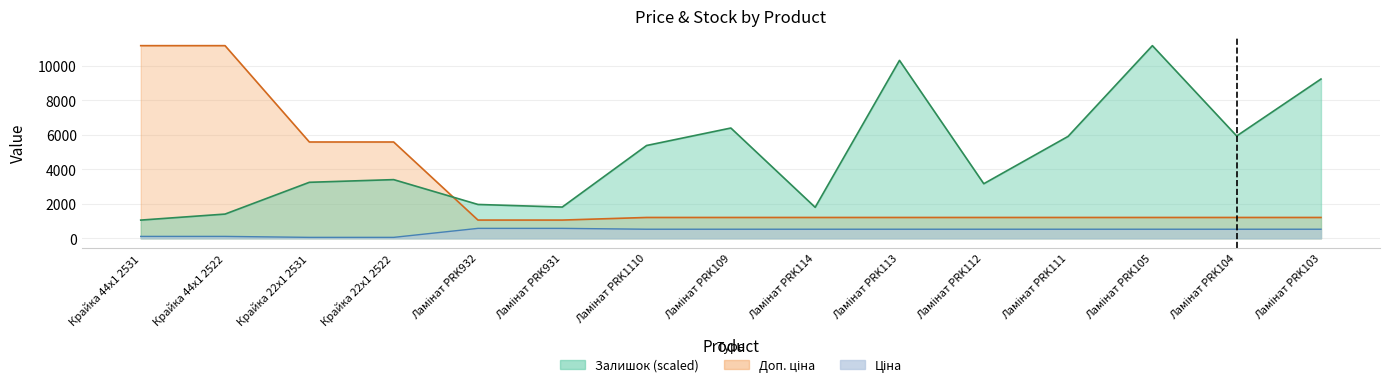

Reading left to right, list all the values displayed in this chart.

Ціна: 111.8	111.8	55.9	55.9	578.1	578.1	528.2	528.2	528.2	528.2	528.2	528.2	528.2	528.2	528.2
Доп. ціна: 11182.0	11182.0	5591.0	5591.0	1060.0	1060.0	1210.7	1210.7	1210.7	1210.7	1210.7	1210.7	1210.7	1210.7	1210.7
Залишок: 1058.0	1407.5	3251.7	3407.0	1965.6	1815.1	5387.2	6401.5	1800.6	10327.8	3169.2	5916.2	11182.0	5940.4	9245.5